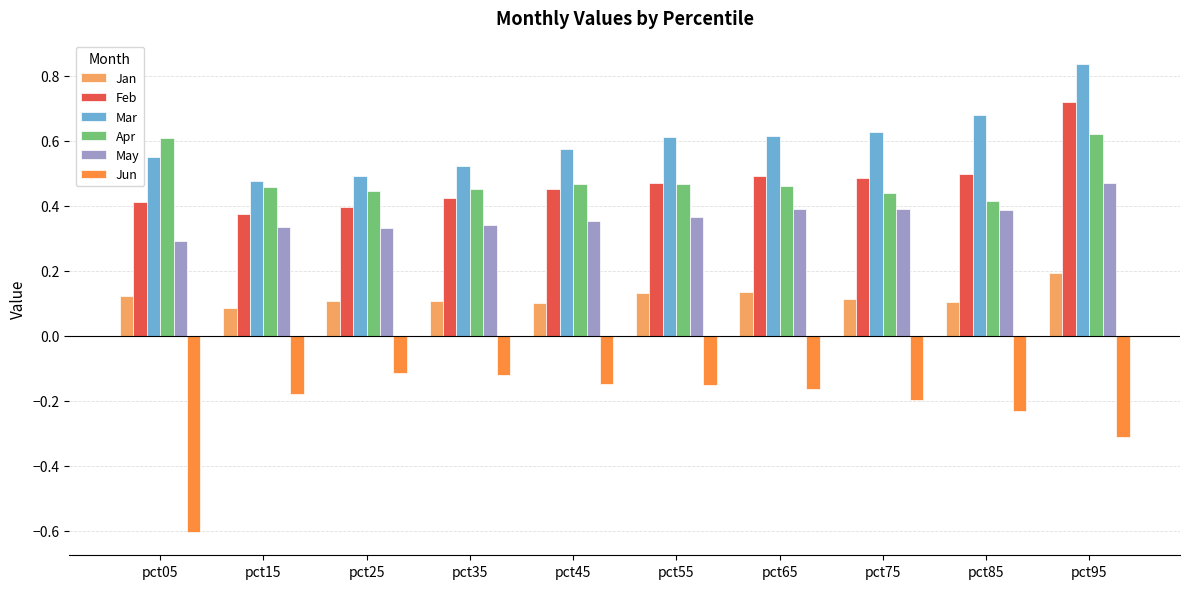

What is the minimum value shown in the chart?

-0.6